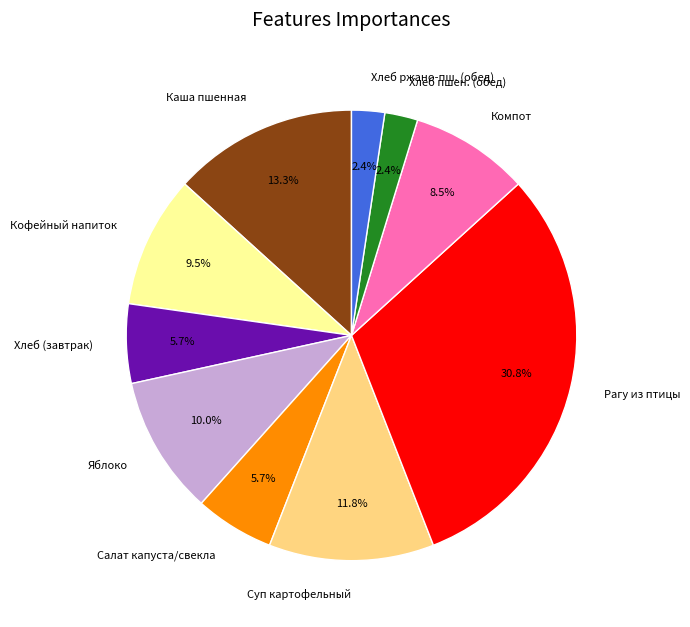

Which slice is the largest?

Рагу из птицы